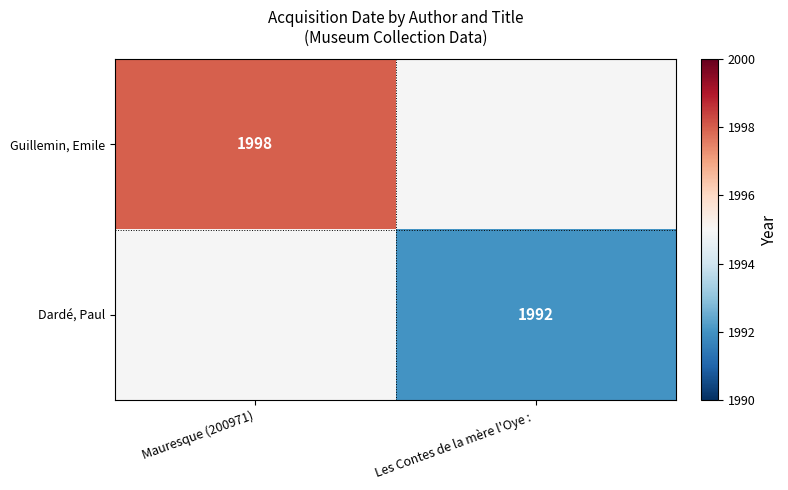

The Guillemin, Emile series shows 2611 at Mauresque (200971). True or false?

False